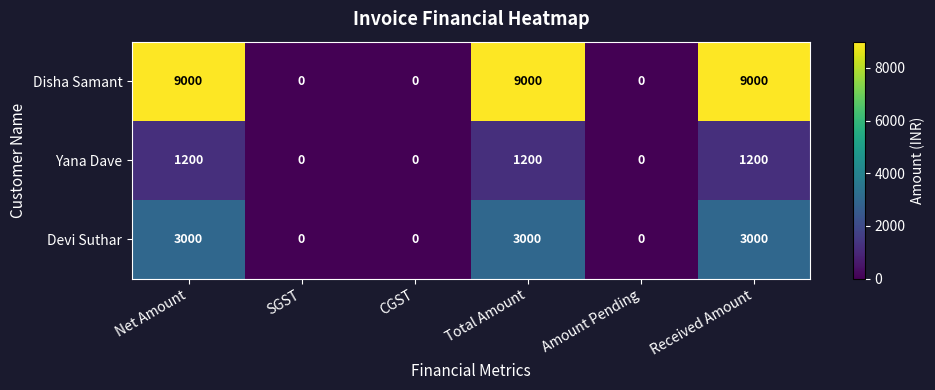

Rank the series at Net Amount from lowest to highest value.

Yana Dave, Devi Suthar, Disha Samant